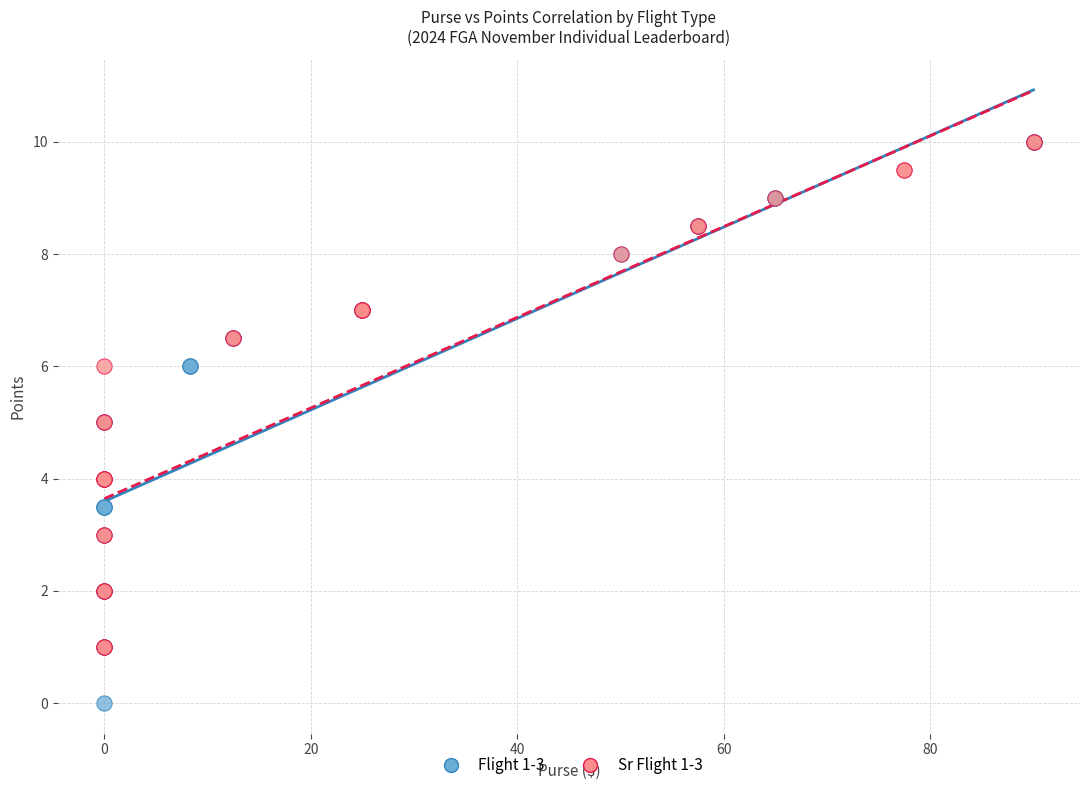

Which series has the largest Y range (max minus min)?

Flight 1-3